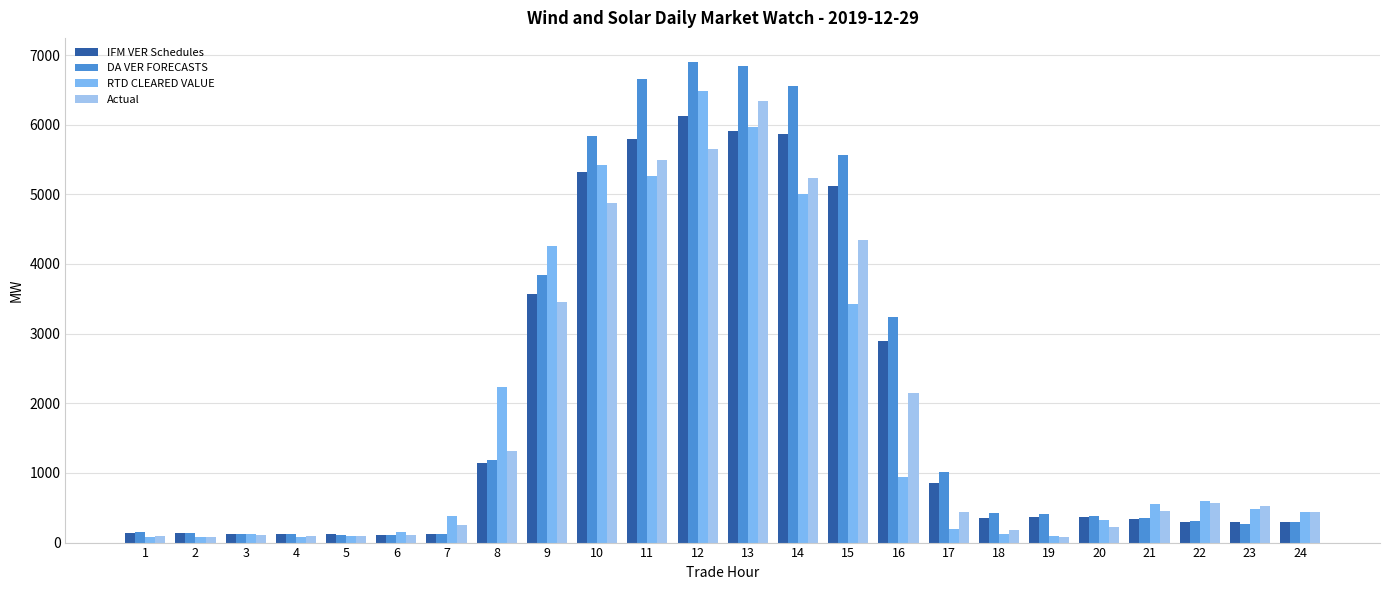

What is the lowest value of the IFM VER Schedules series?

115.4